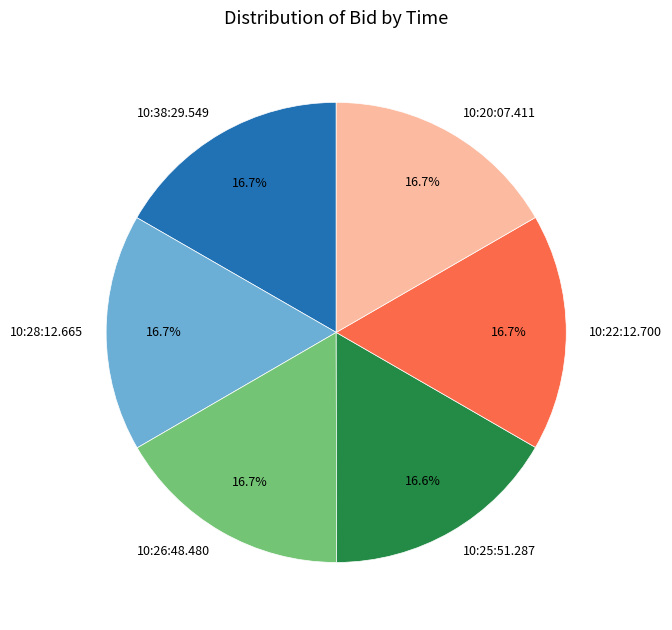

Is there a majority slice in this chart?

No